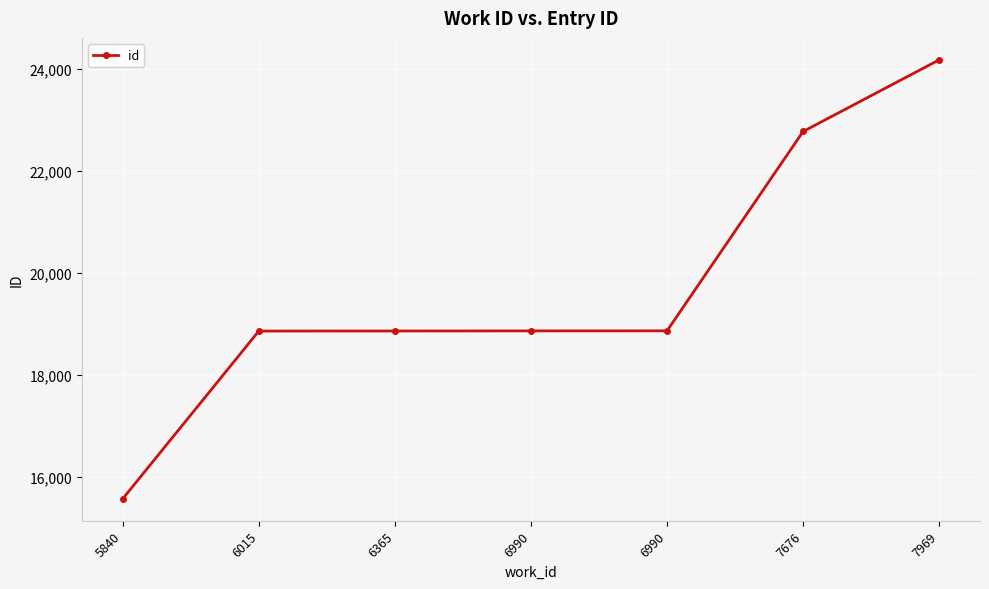

Is this an area chart (filled region under the line)?

No